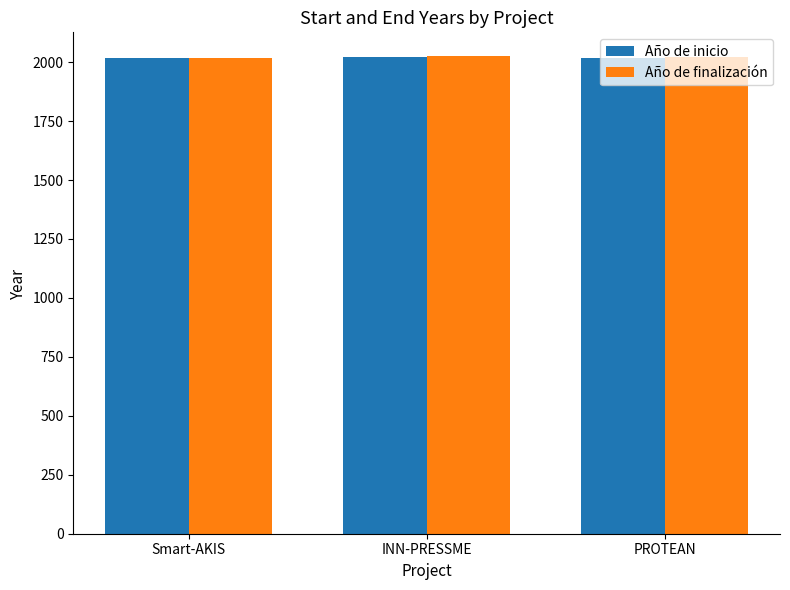

True or false: Año de inicio has a value of 2850 at Smart-AKIS.

False